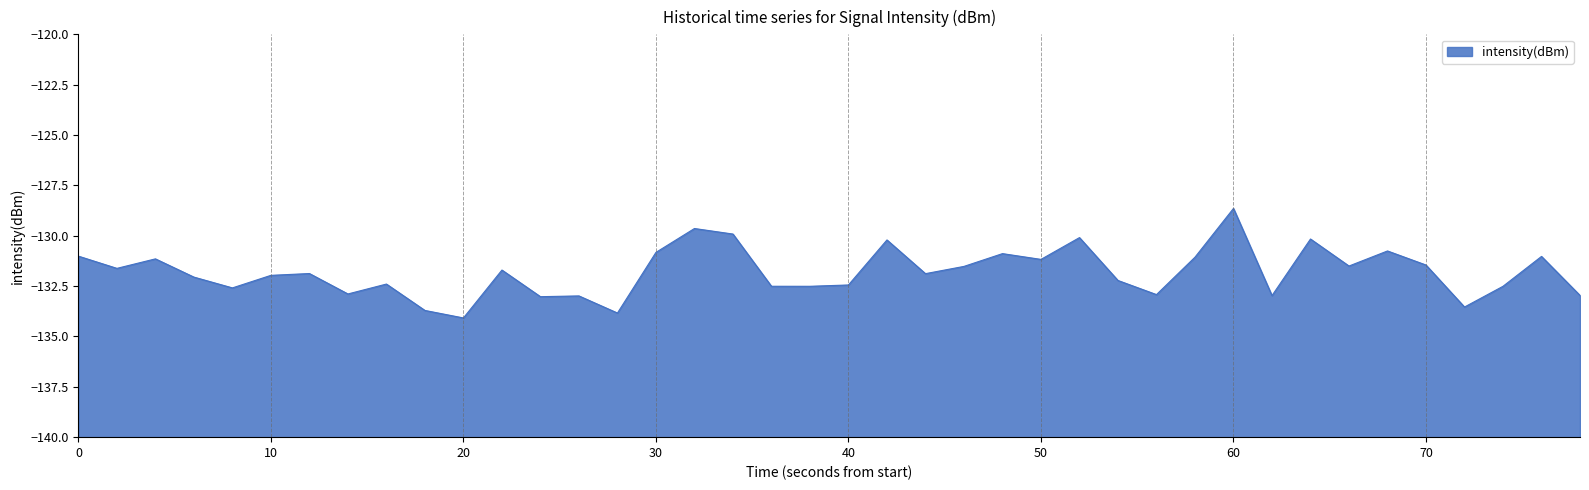

How many points are lower than both their immediate neighbors (excluding endpoints)?

13